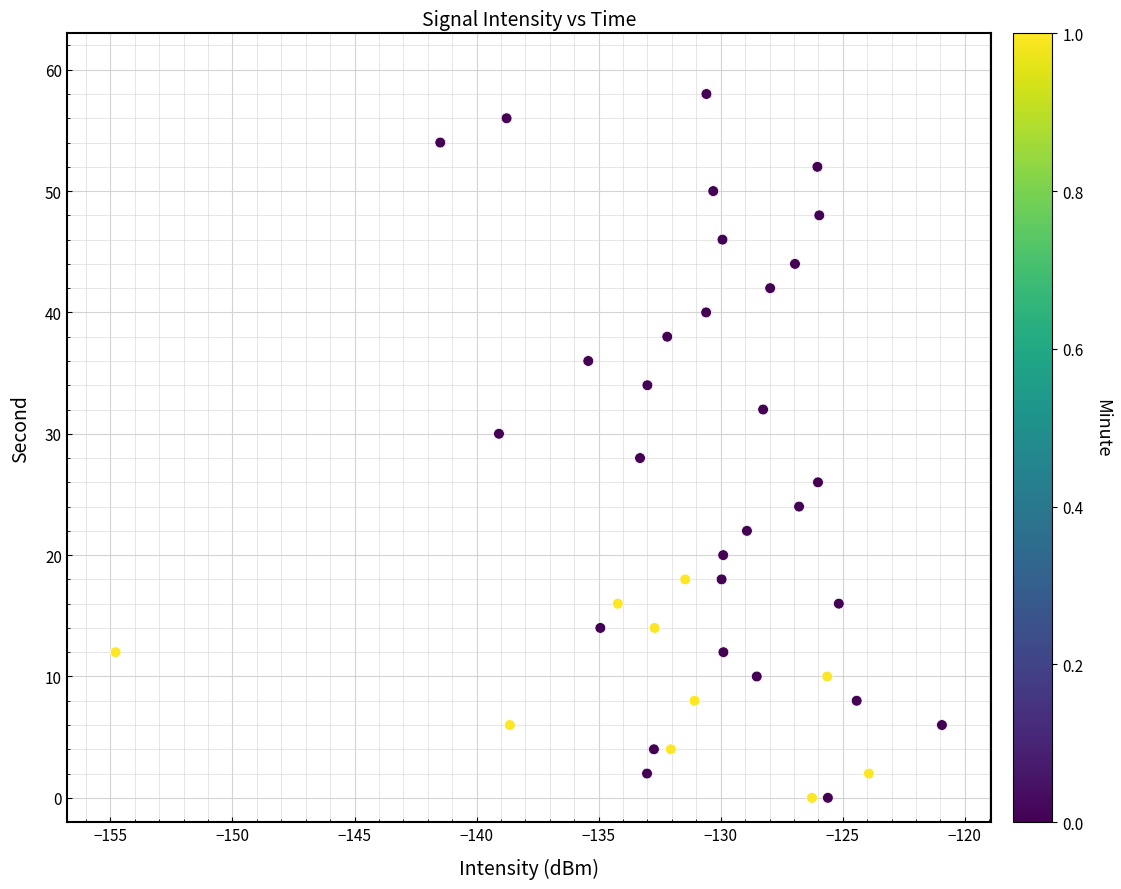

What is the range of Y values (max minus min)?

58